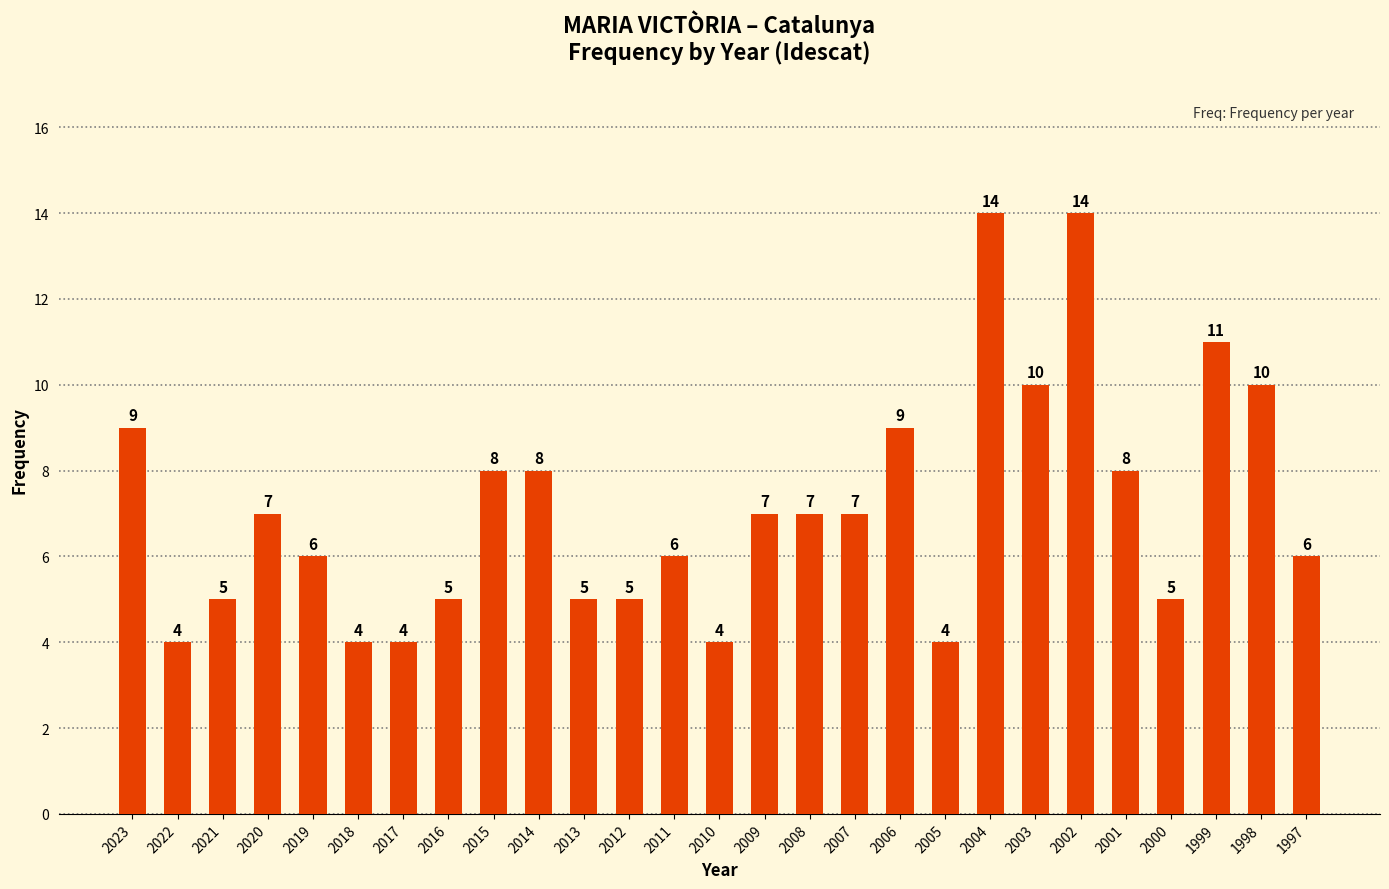

The chart shows a value of 19 at 1999. True or false?

False